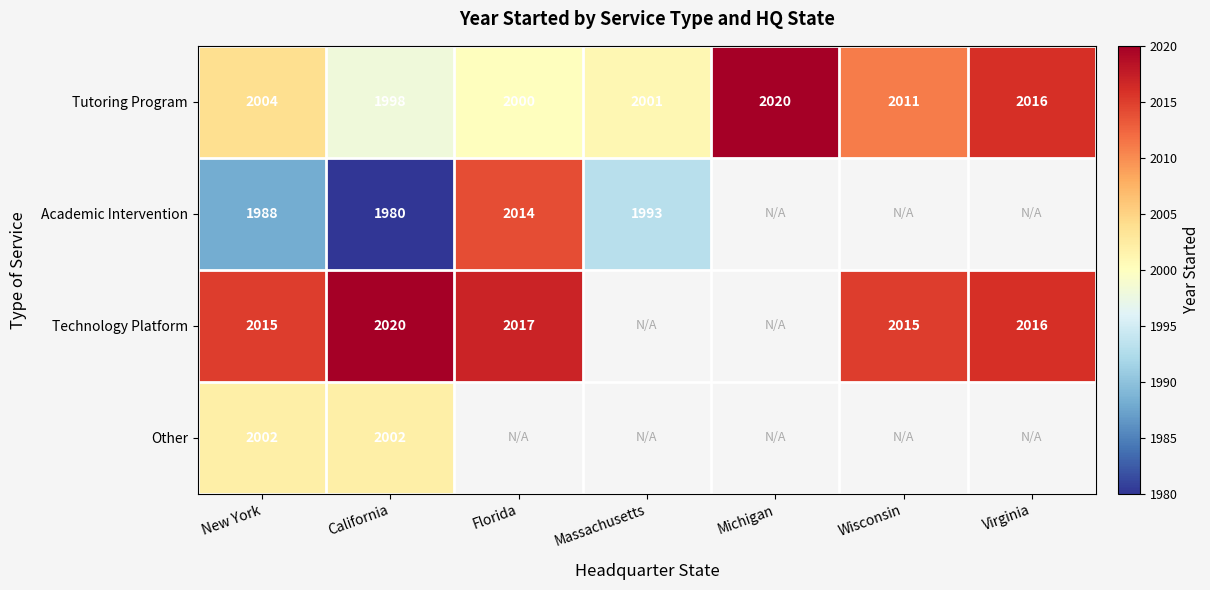

At New York, list the series in order from smallest to largest.

Academic Intervention, Other, Tutoring Program, Technology Platform